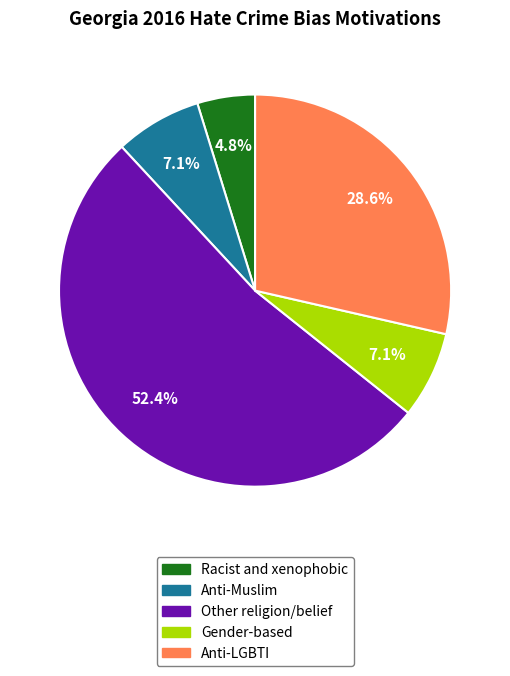

Is there any slice that represents more than half of the pie?

Yes